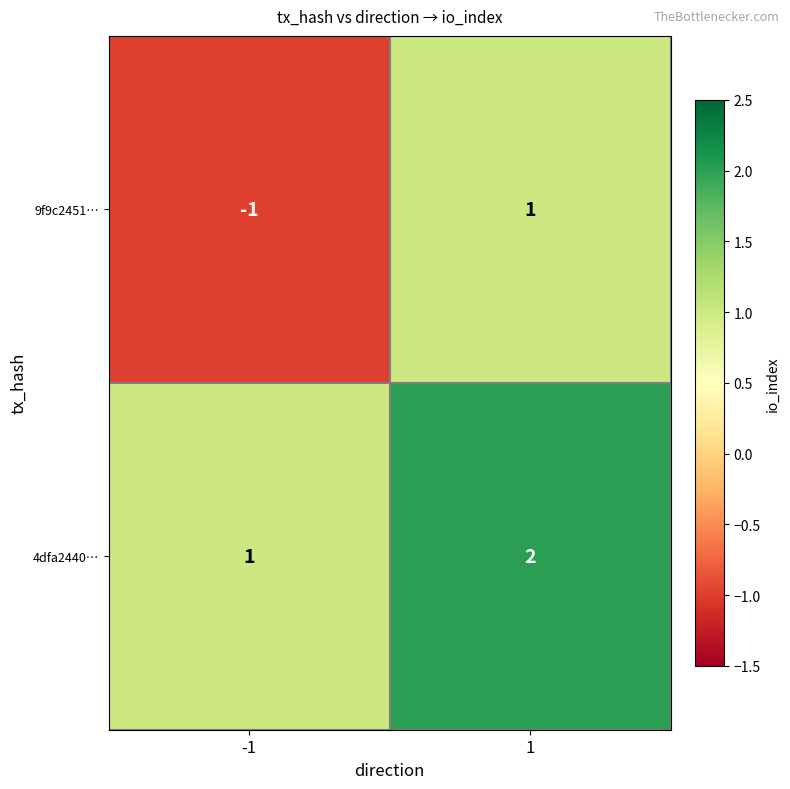

Between -1 and 1, which series saw the biggest shift?

9f9c2451…